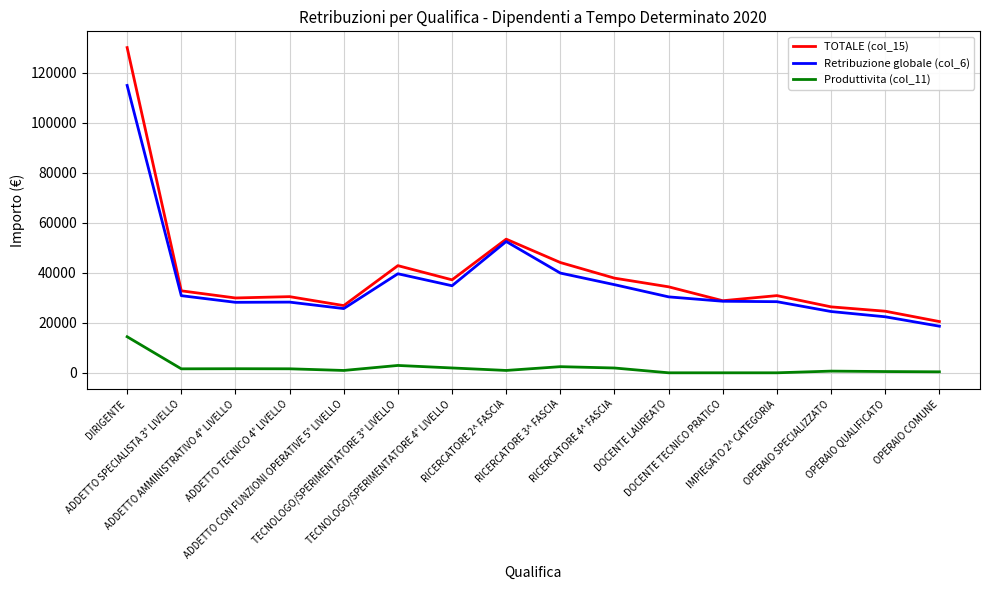

Which series has the largest range (max minus min)?

TOTALE (col_15)